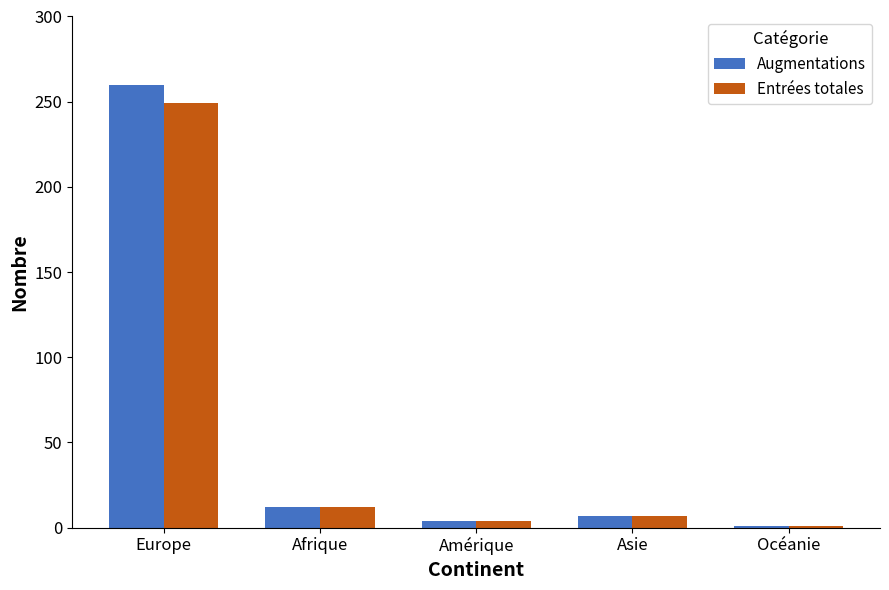

At which label does Augmentations first exceed 7?

Europe